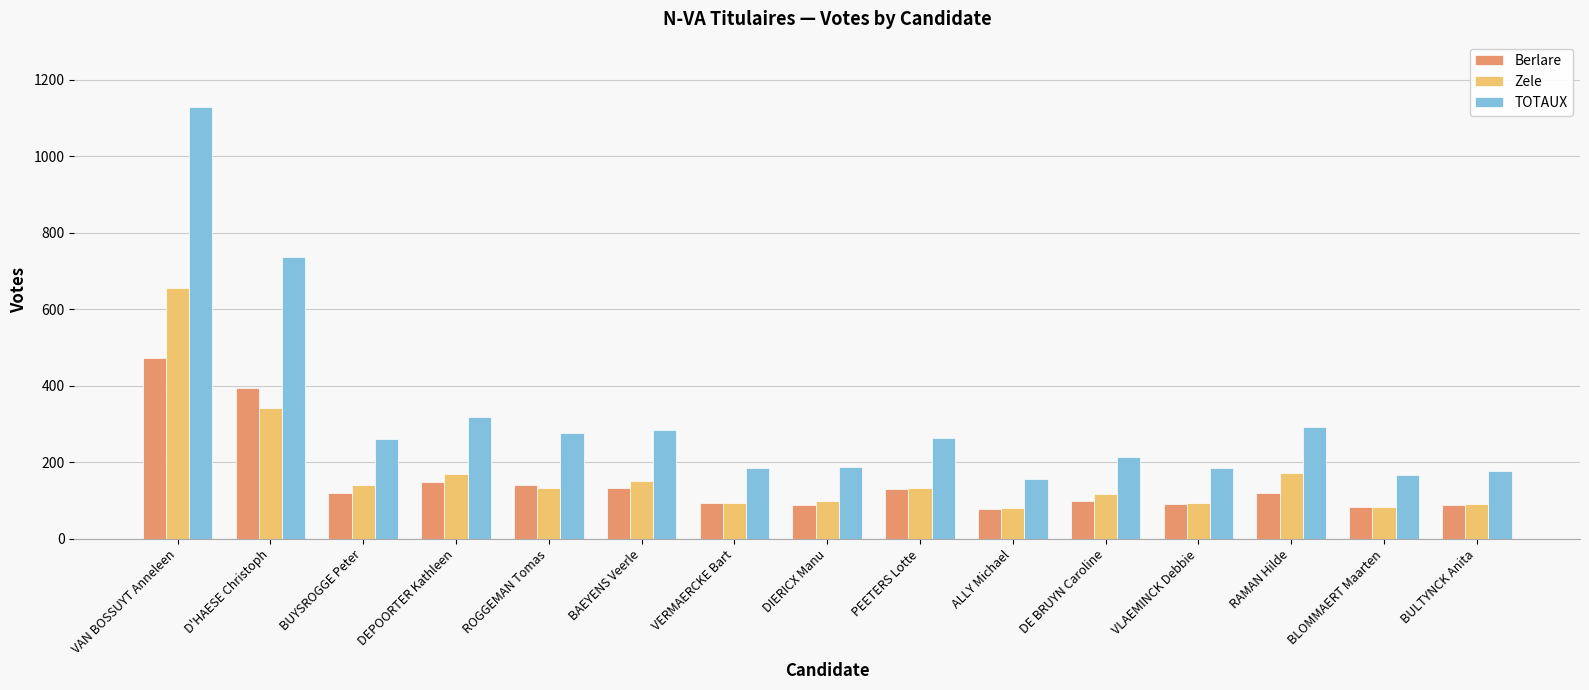

Are the bars grouped side by side (vs. stacked)?

Yes